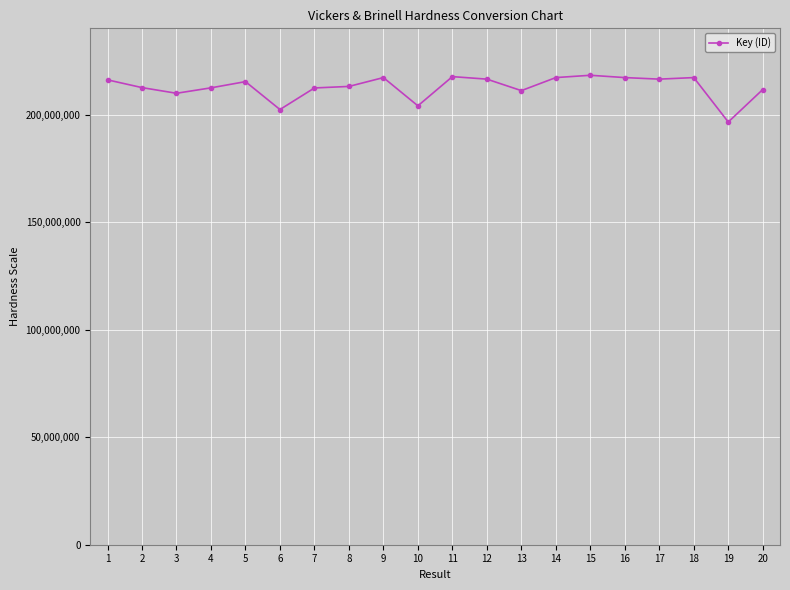

Which category has the lowest value across all series?

19